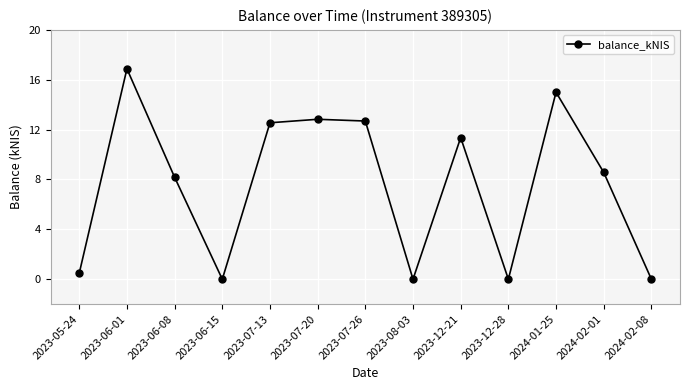

What is the change in value from 2023-12-28 to 2024-02-01?

+8.6